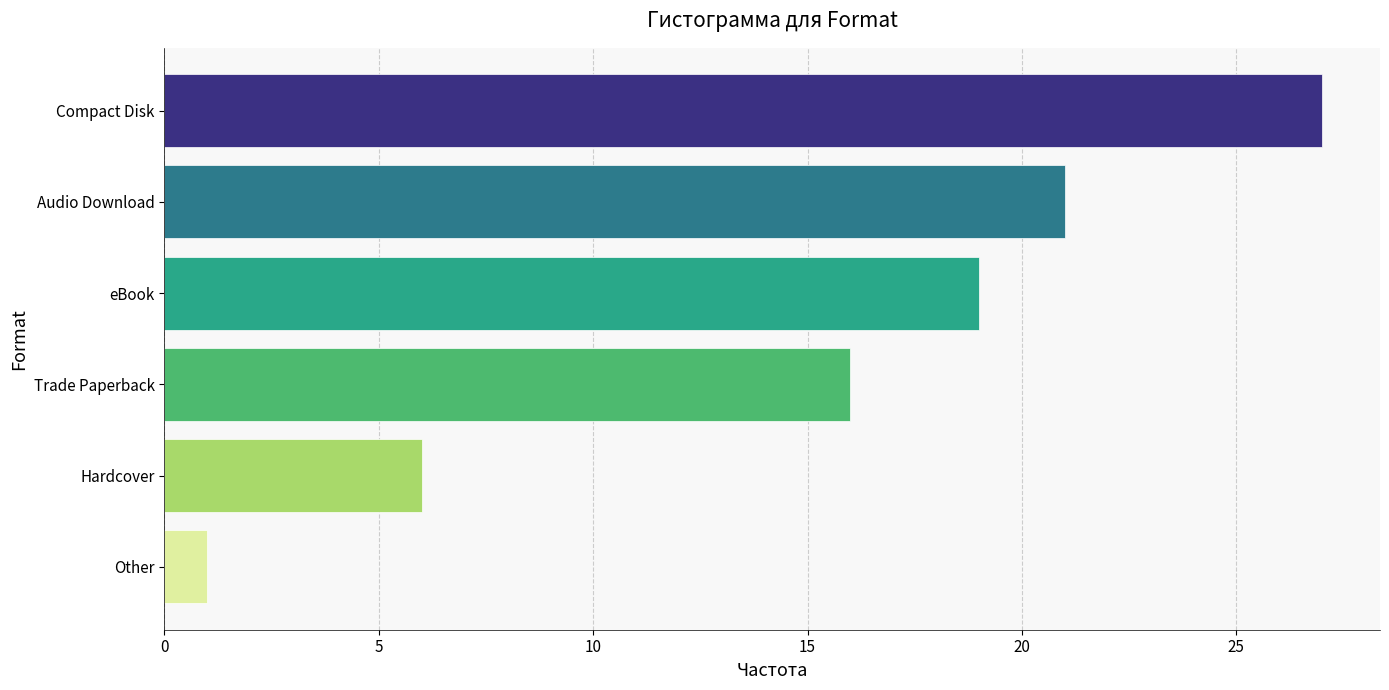

What is the difference between the second highest and second lowest values?

15